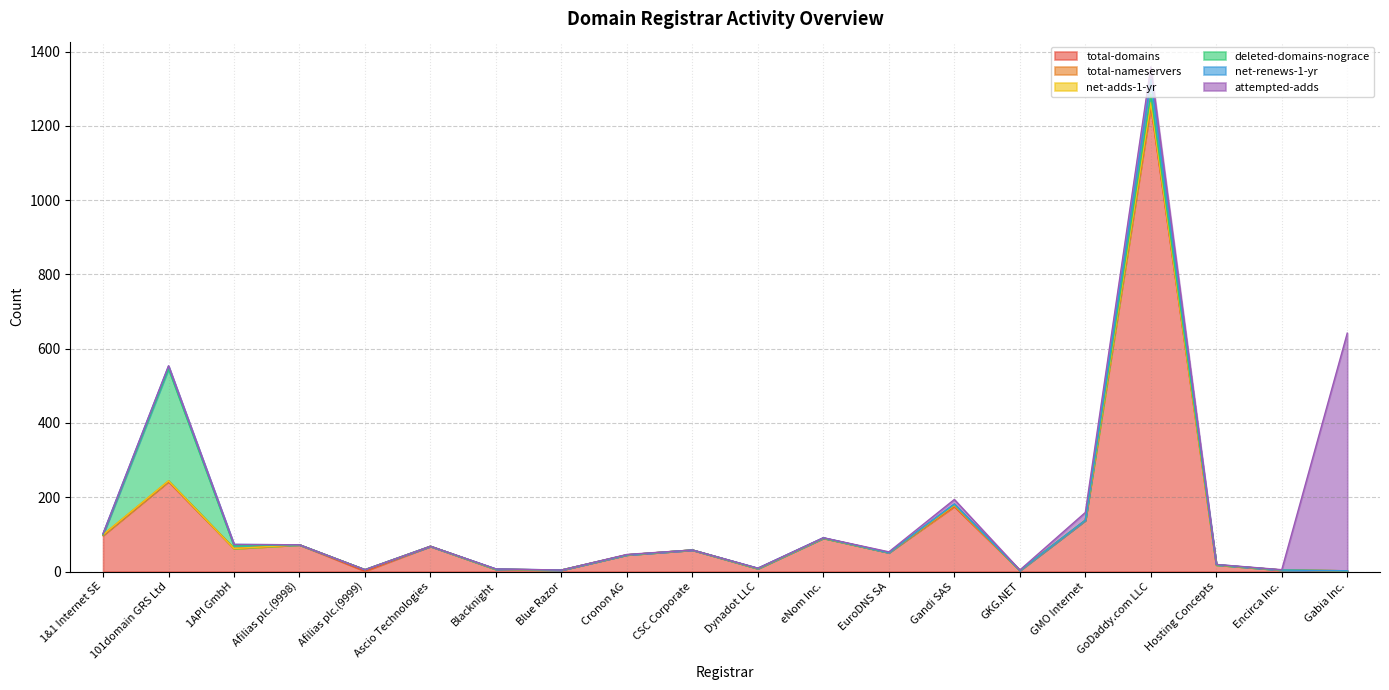

What is the spread (max minus min) of values at 1&1 Internet SE?

97